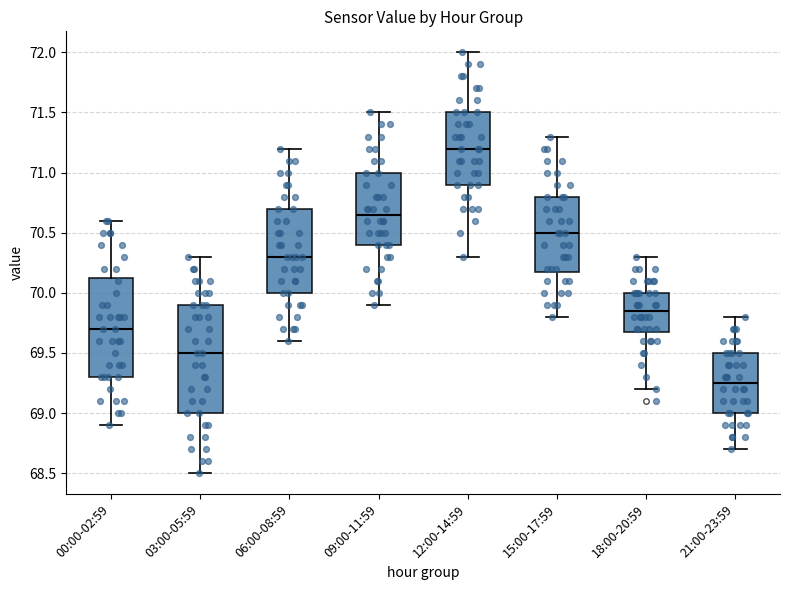

Which box is the tallest, from its lower edge to its upper edge?

03:00-05:59